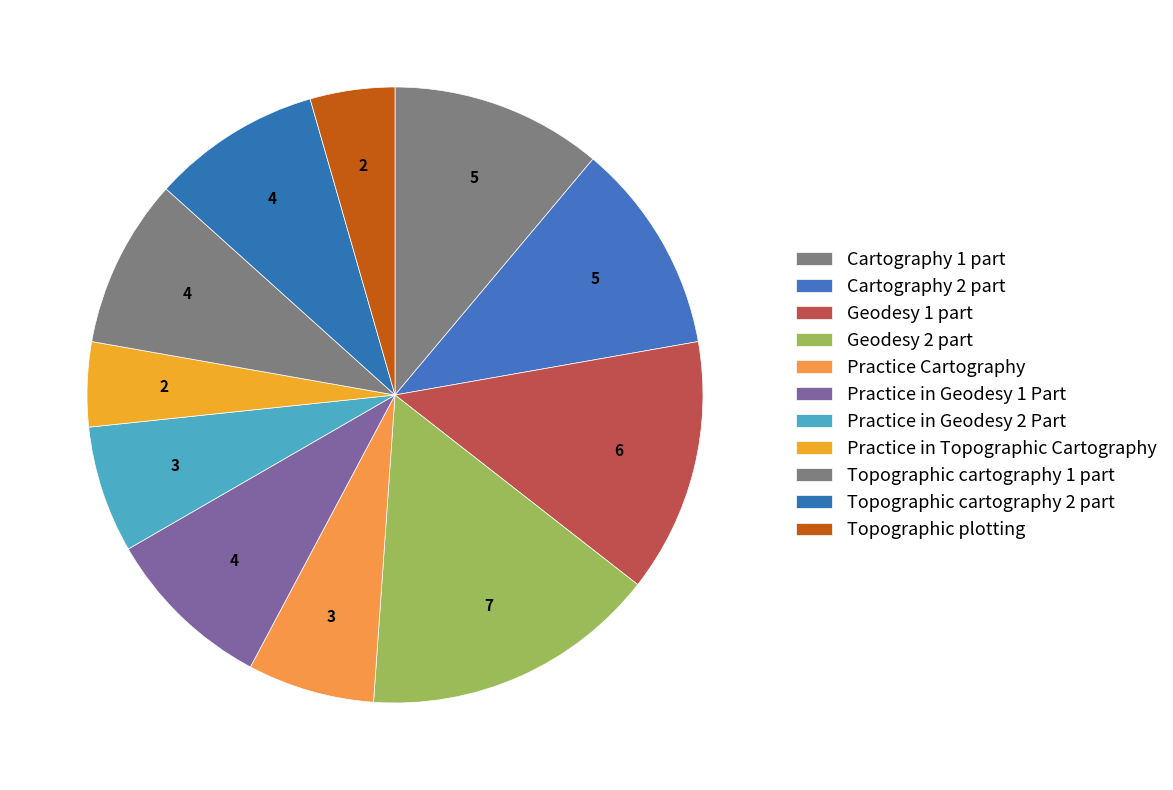

True or false: Cartography 1 part accounts for 6% of the total.

False